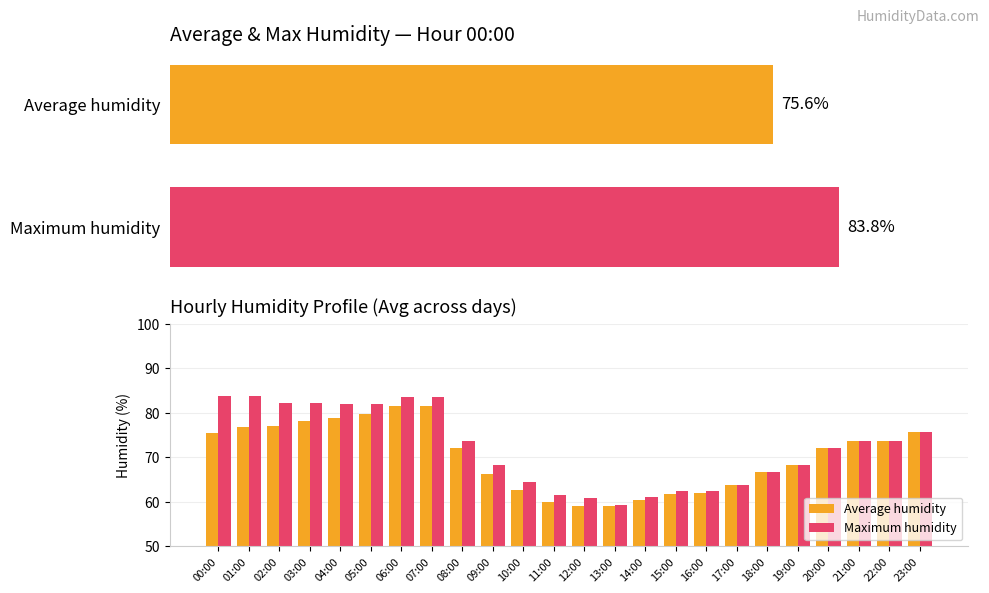

What is the minimum value shown in the chart?

59.0